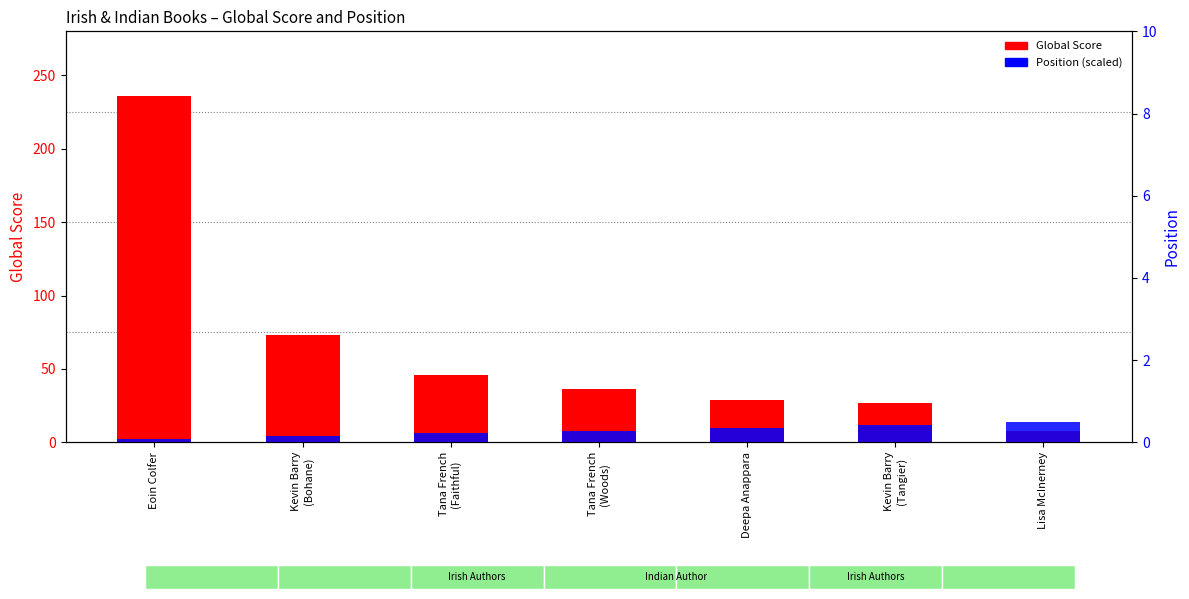

At which label is Global Score closest to 122?

Kevin Barry
(Bohane)